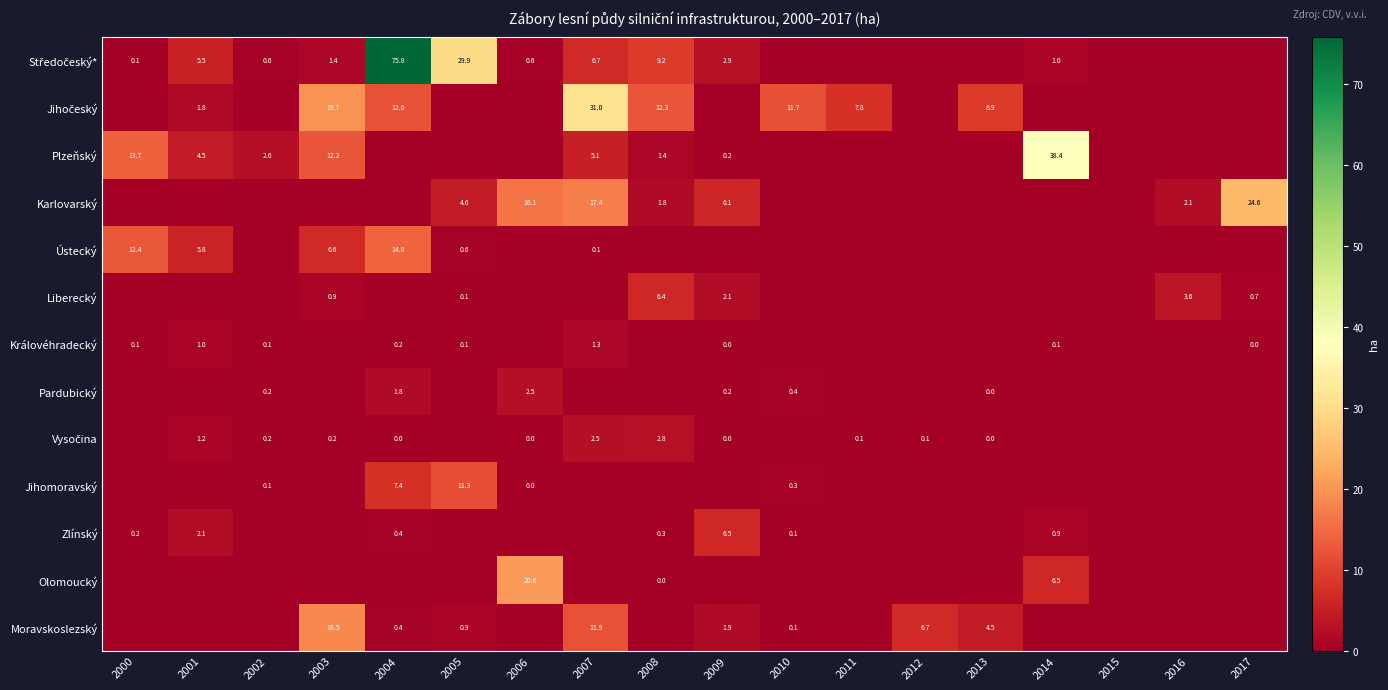

True or false: Ústecký has a value of 4.0 at 2001.

False